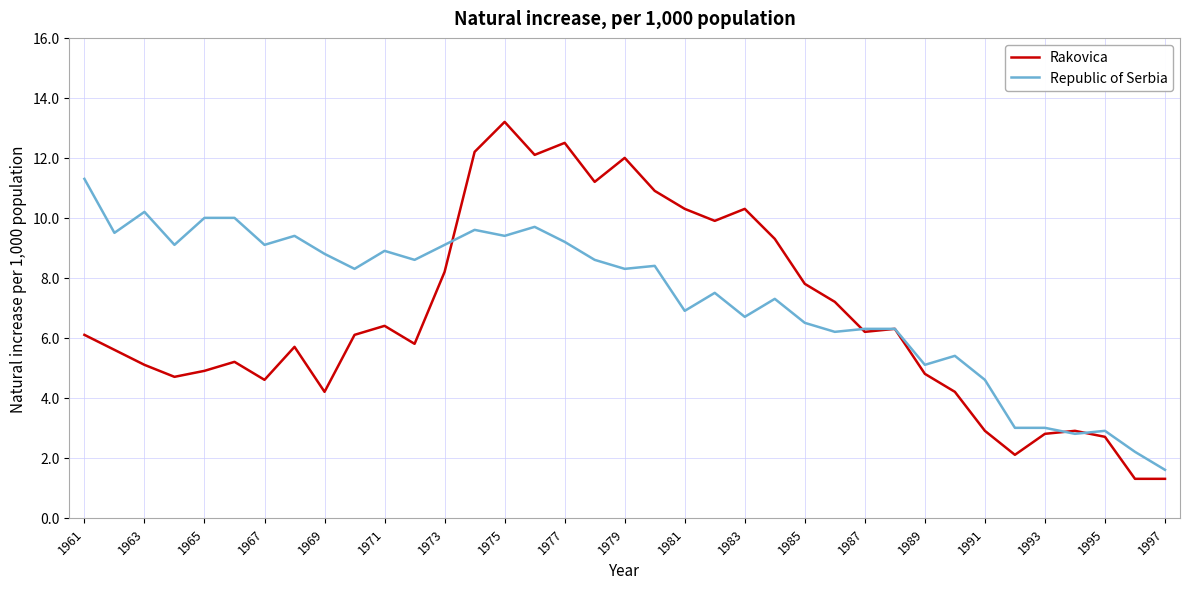

What is the sum of all Republic of Serbia values?

269.8